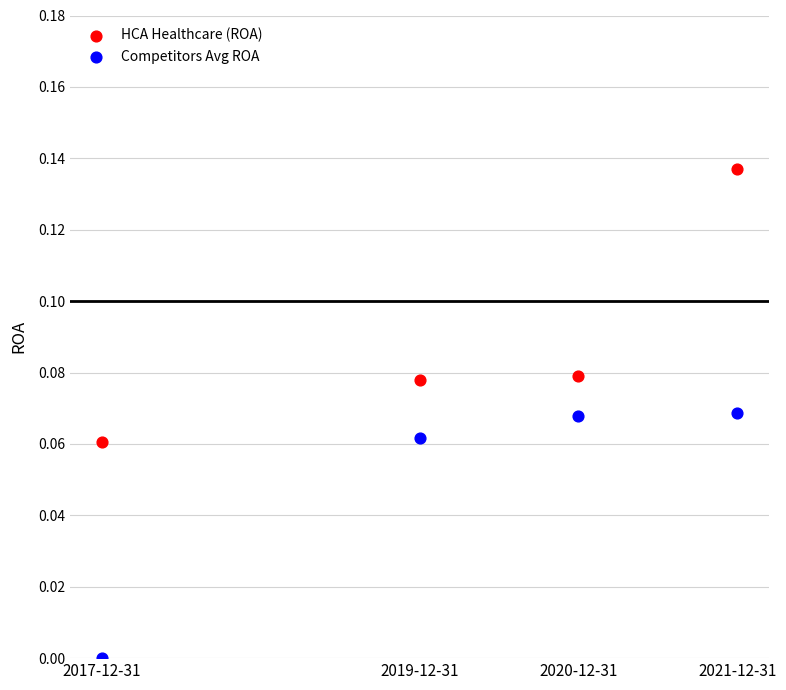

What is the X range (max minus min) for the scatter plot?

4.0